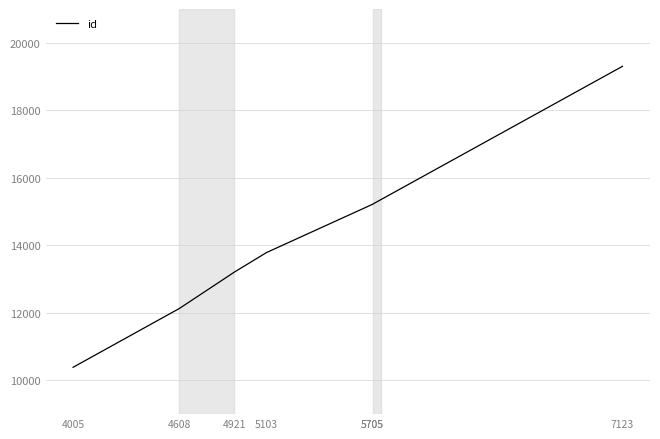

What is the value of the 2nd point from the left?

12129